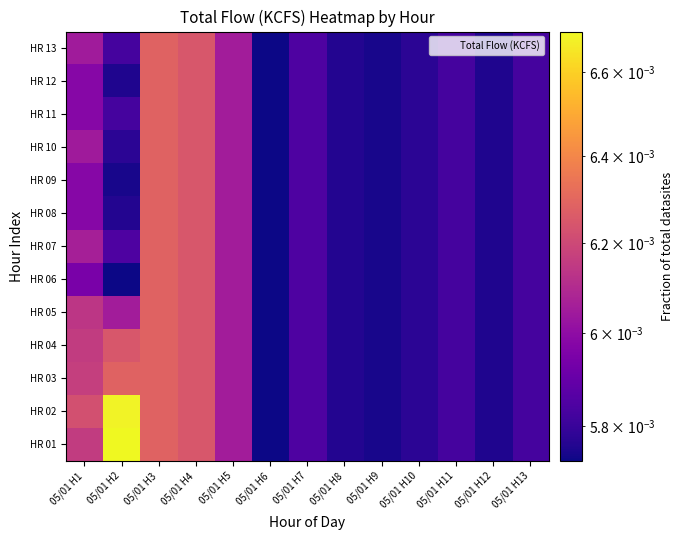

At how many categories does at least one series exceed 0?

13